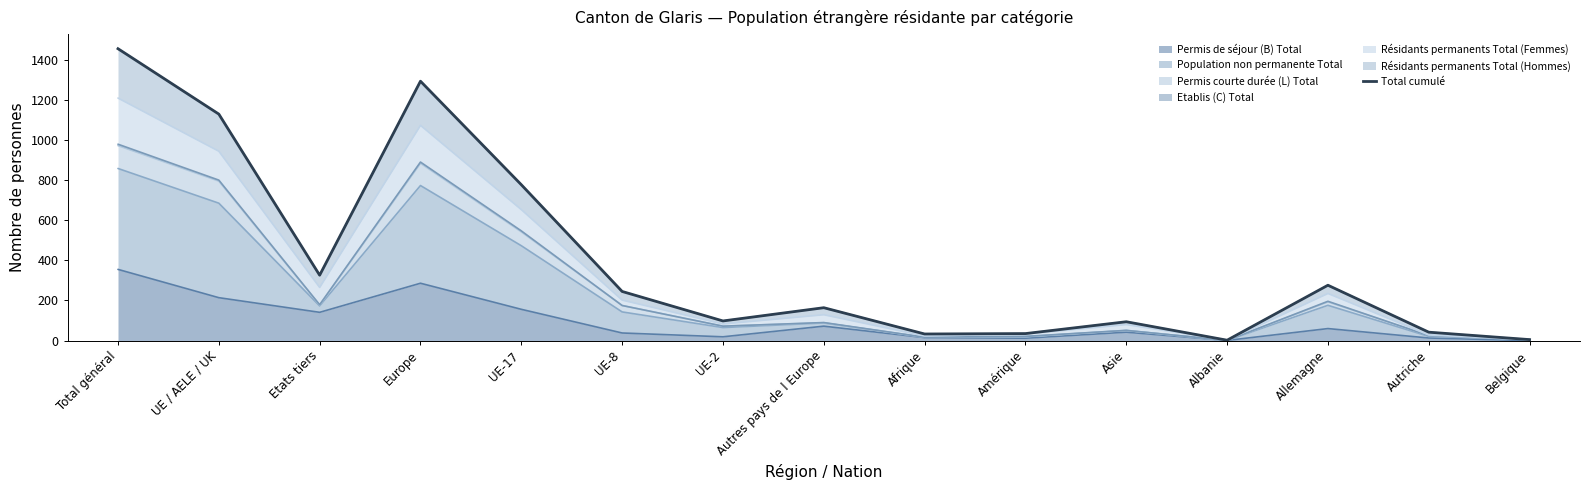

Which label corresponds to the smallest value in the chart?

Albanie